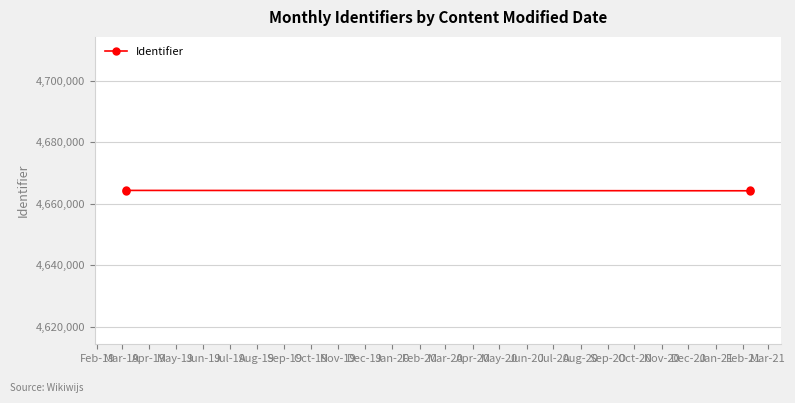

What is the average value?

4664324